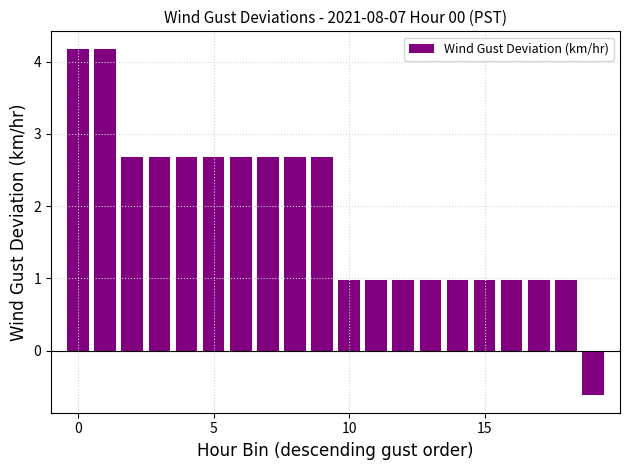

Reading right to left, what are all the values shown in this chart?

-0.6	1.0	1.0	1.0	1.0	1.0	1.0	1.0	1.0	1.0	2.7	2.7	2.7	2.7	2.7	2.7	2.7	2.7	4.2	4.2